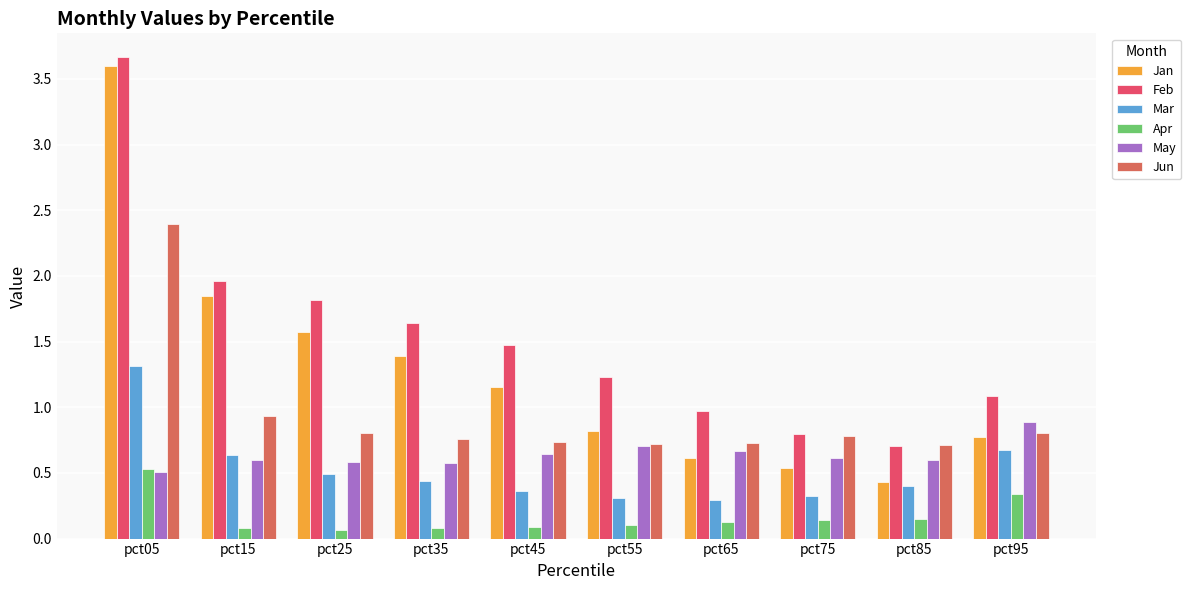

At which category is the sum across all series the highest?

pct05